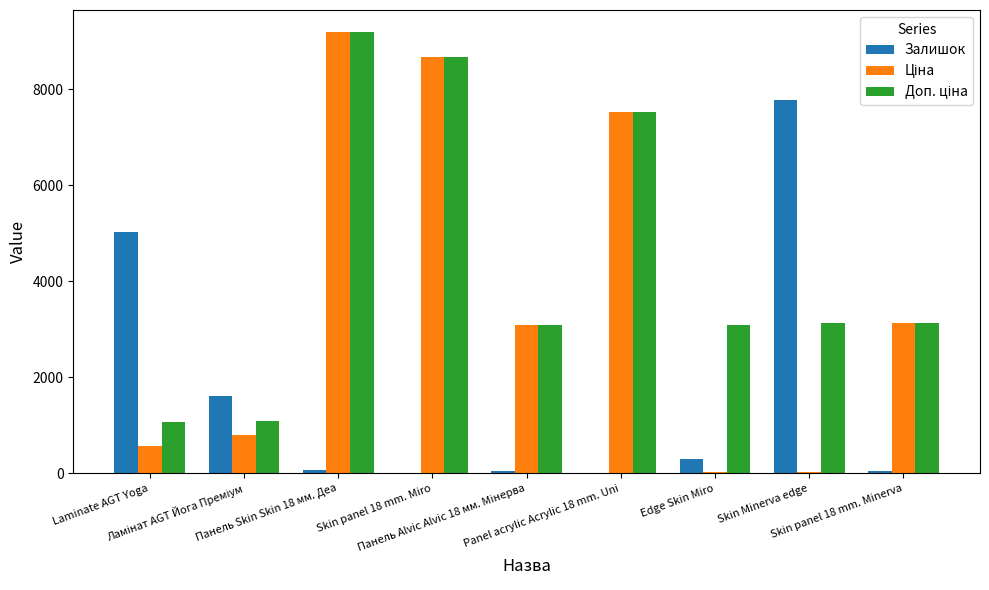

Rank the categories by Доп. ціна value from highest to lowest.

Панель Skin Skin 18 мм. Деа, Skin panel 18 mm. Miro, Panel acrylic Acrylic 18 mm. Uni, Skin Minerva edge, Skin panel 18 mm. Minerva, Панель Alvic Alvic 18 мм. Мінерва, Edge Skin Miro, Ламінат AGT Йога Преміум, Laminate AGT Yoga